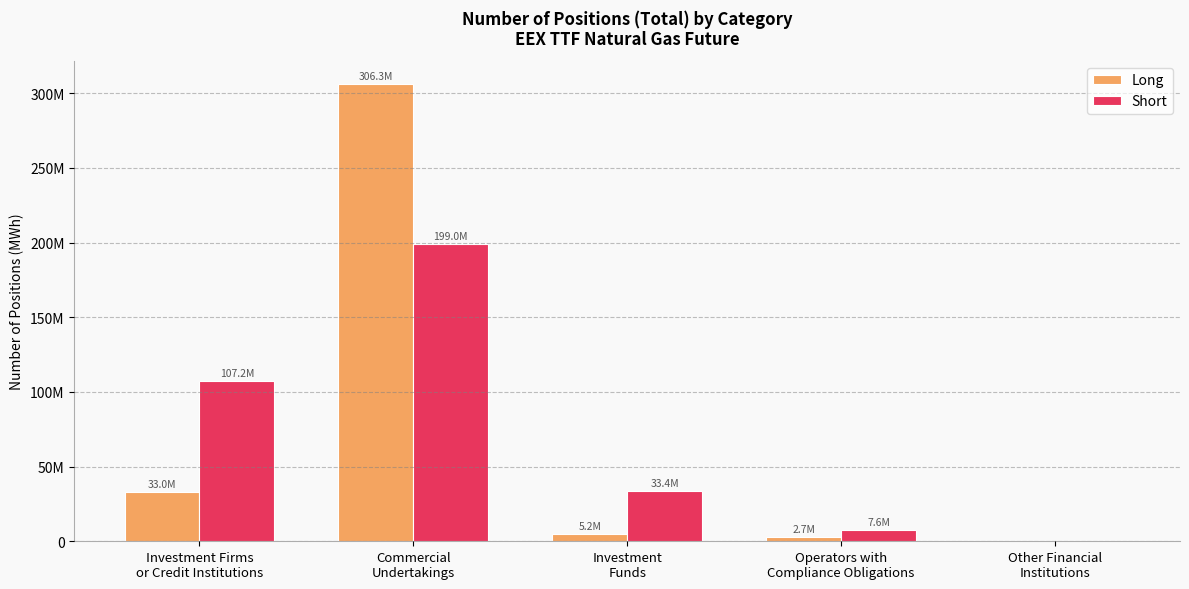

What are all the series names shown in the legend?

Long, Short